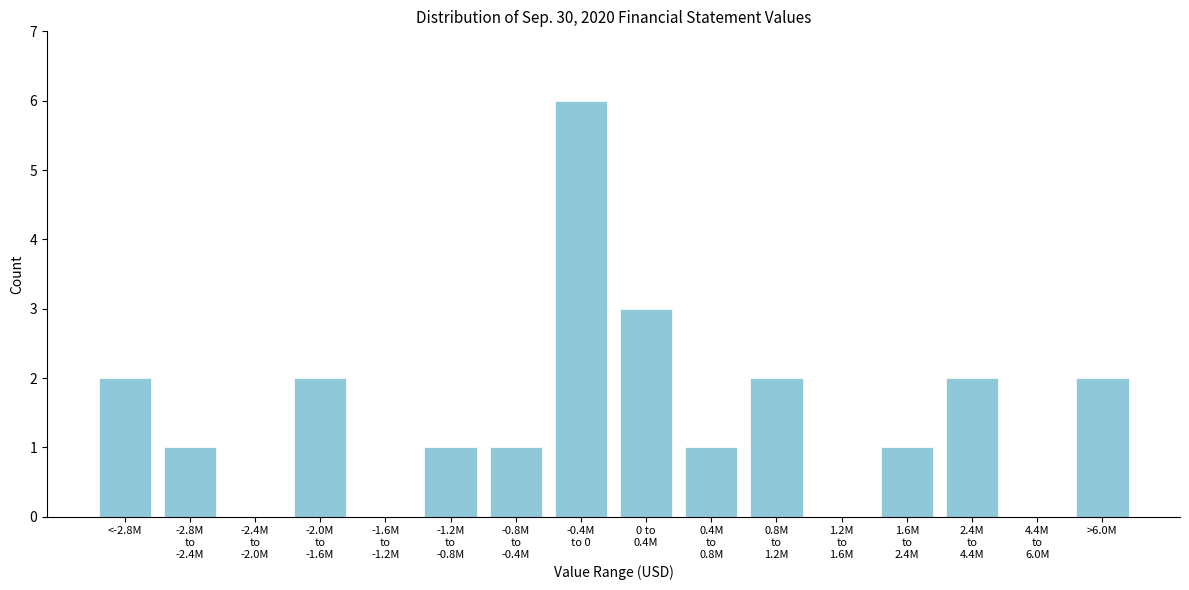

What is the sum of all values?

24